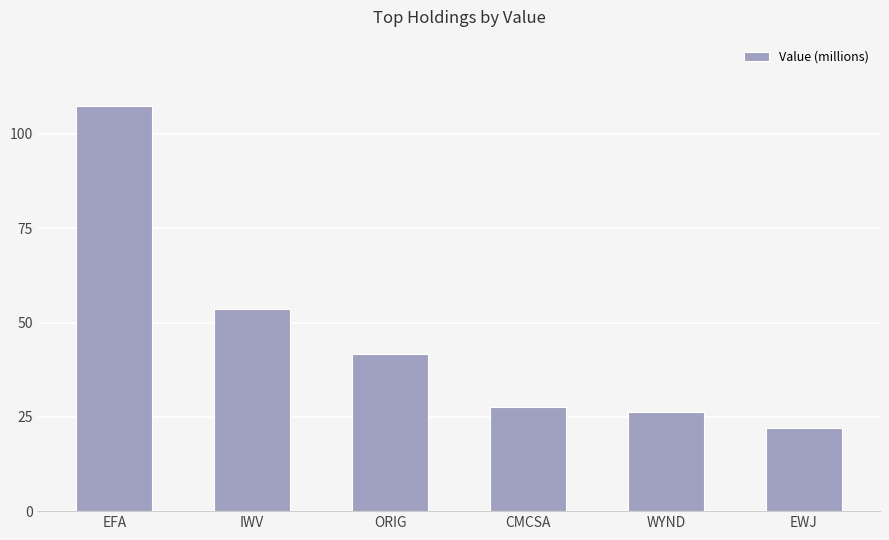

Does the chart contain any negative values?

No